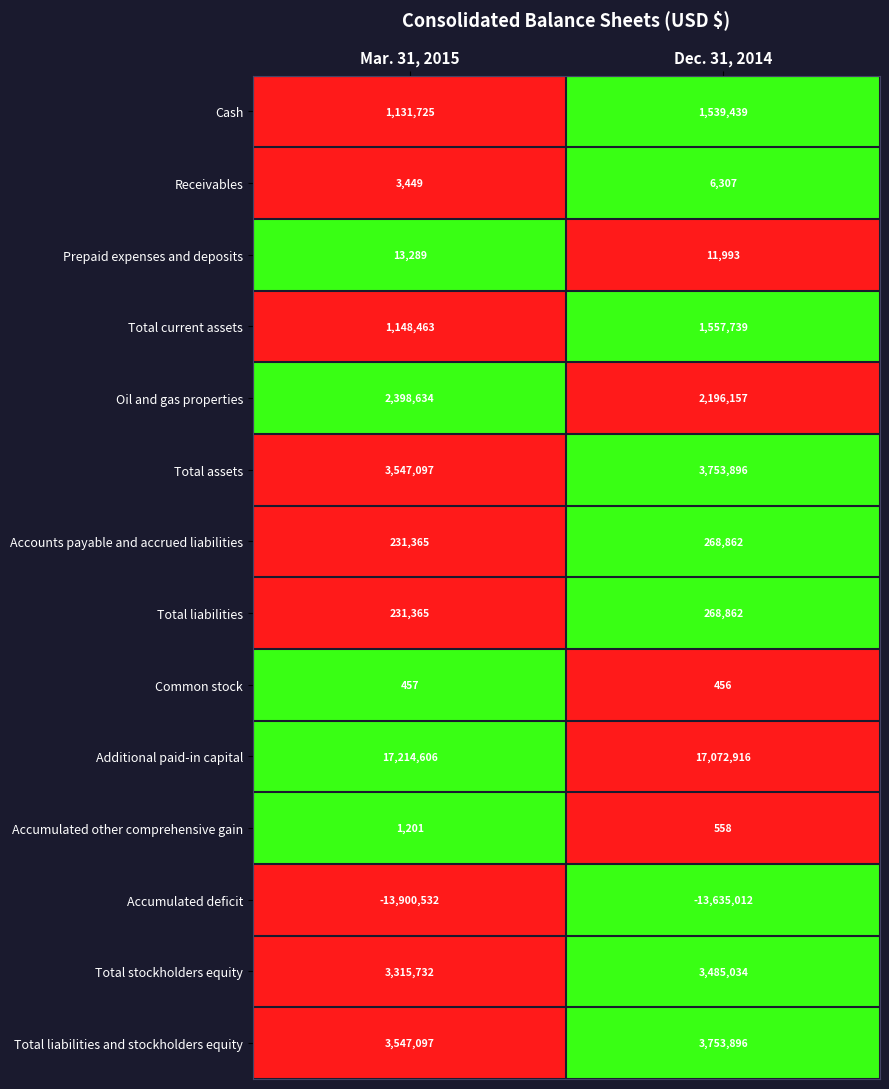

Between Mar. 31, 2015 and Dec. 31, 2014, which series saw the biggest shift?

Total current assets